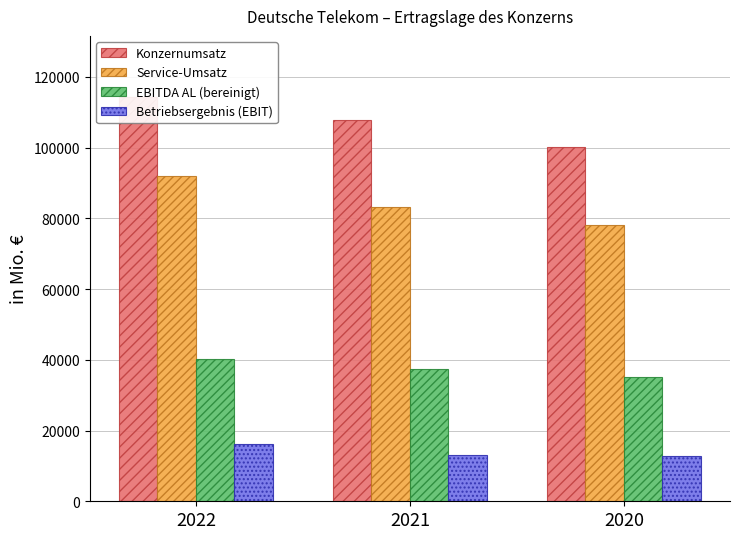

Which category has the lowest value across all series?

2020